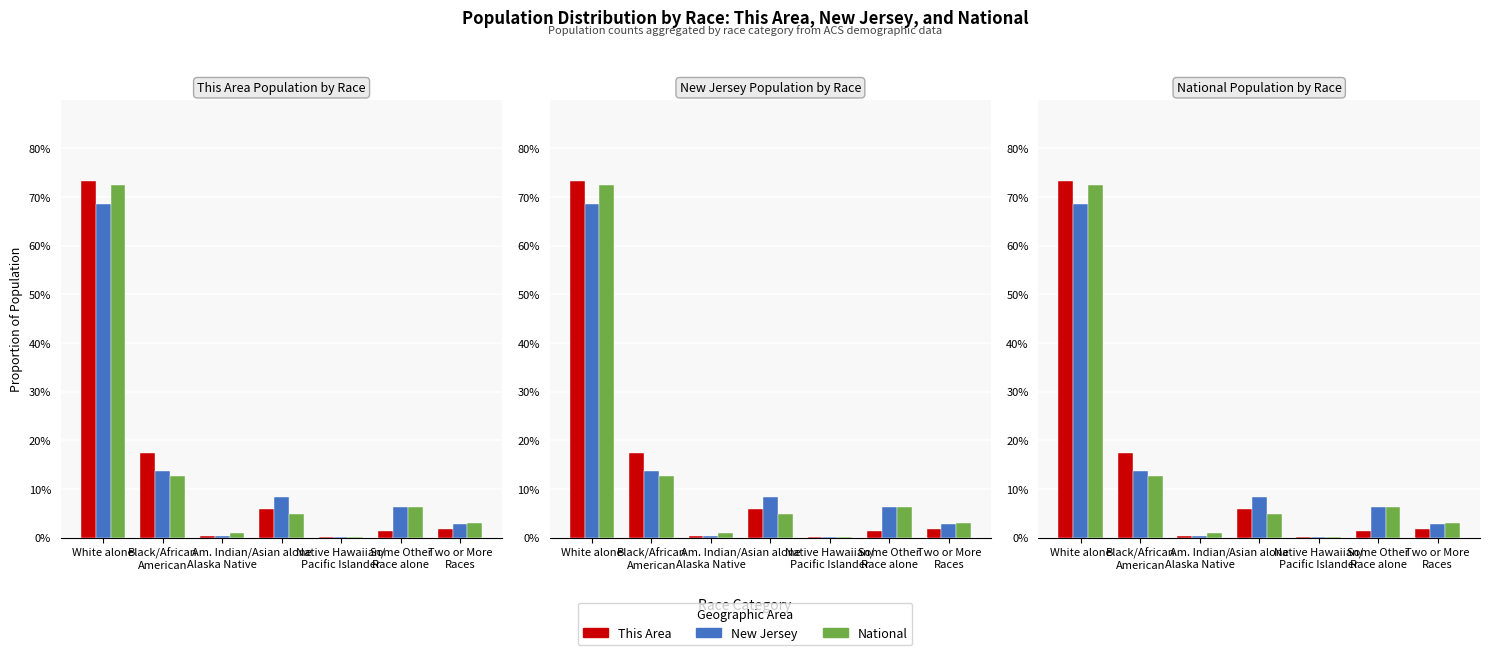

Between Some Other
Race alone and White alone, which is larger?

White alone